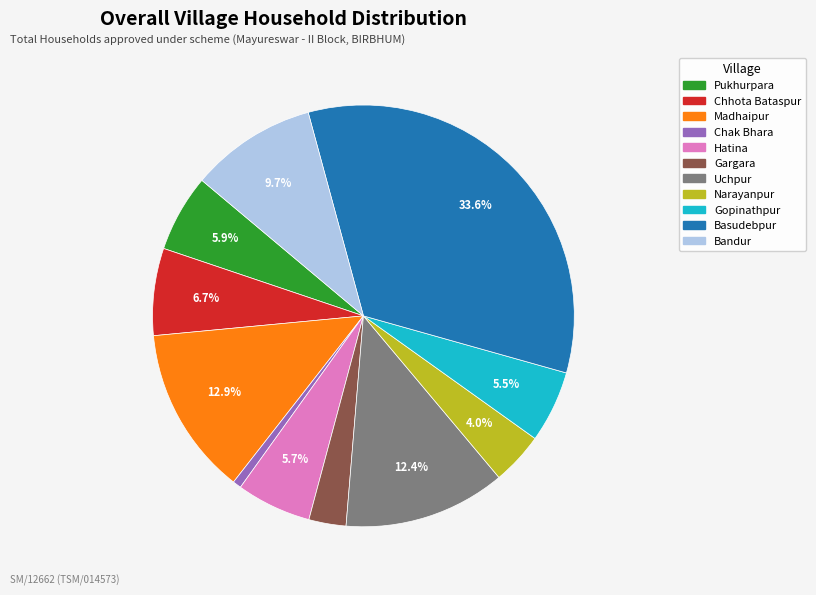

How many slices are in this pie chart?

11